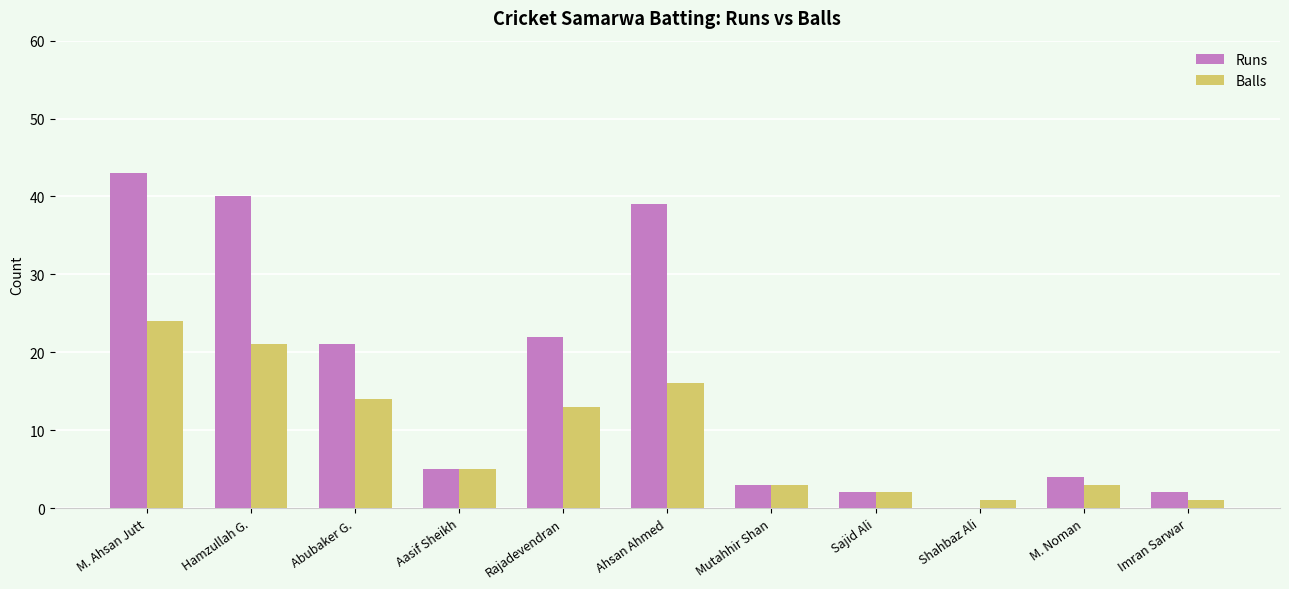

Reading right to left, list all the values displayed in this chart.

Runs: 2	4	0	2	3	39	22	5	21	40	43
Balls: 1	3	1	2	3	16	13	5	14	21	24